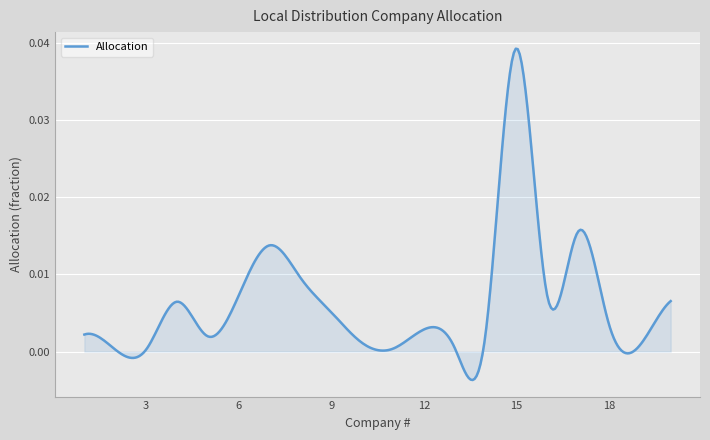

How many distinct data groups are displayed?

1